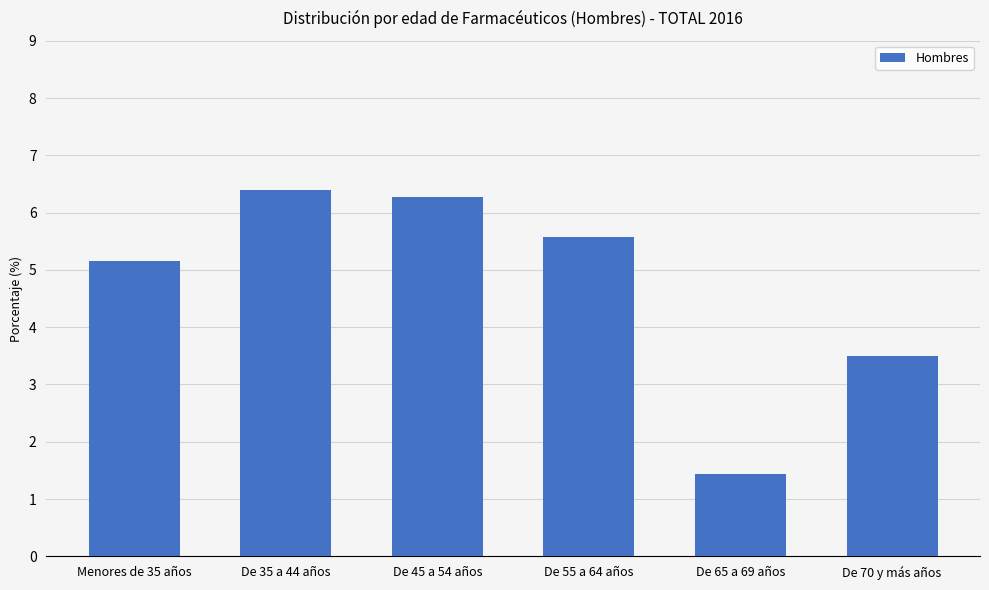

What is the sum of the values at De 55 a 64 años and De 65 a 69 años?

7.0